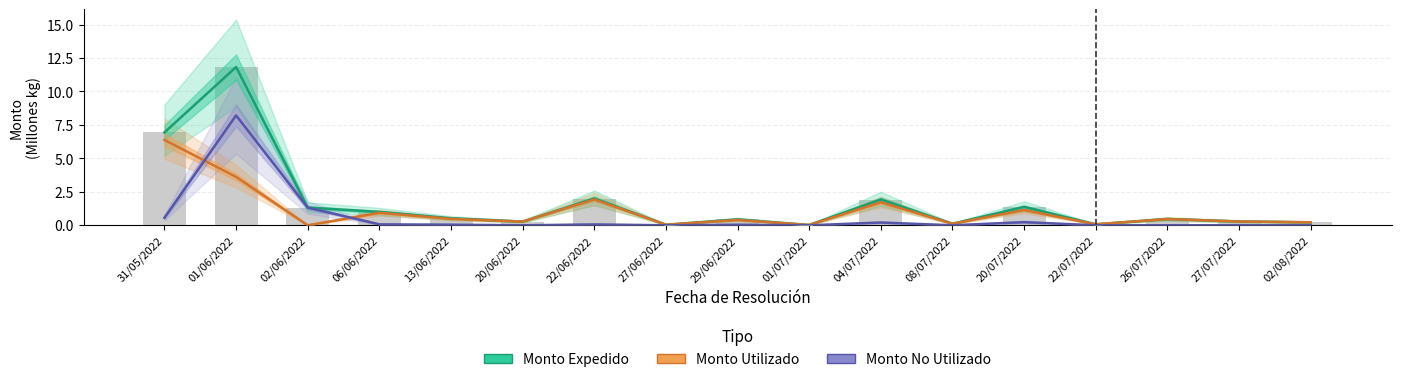

What is the label of the 7th bar from the left?

22/06/2022